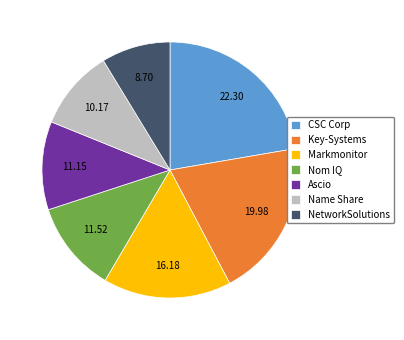

Approximately how many times larger is the value at CSC Corp compared to Nom IQ?

1.9